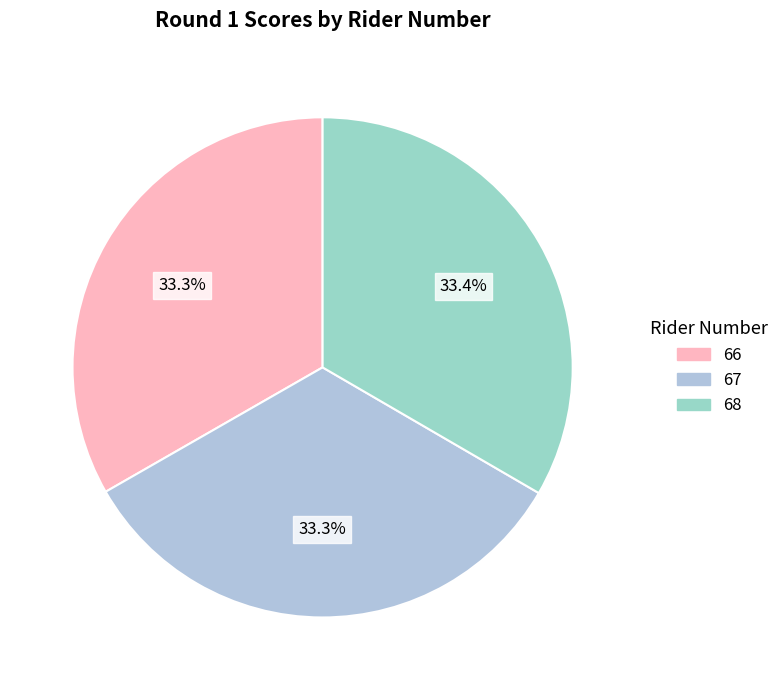

How many segments does this pie chart have?

3